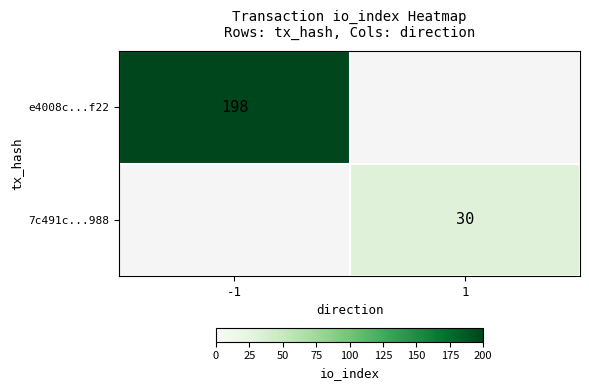

The e4008c...f22 series shows 198 at -1. True or false?

True